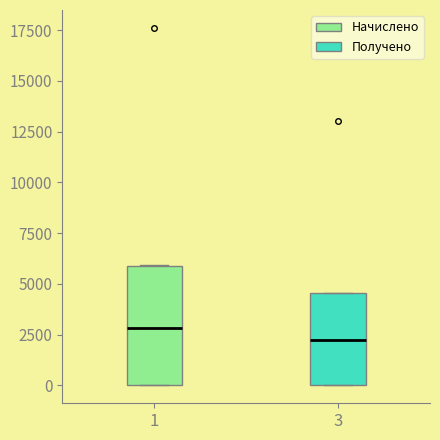

Which box has the highest median line?

1